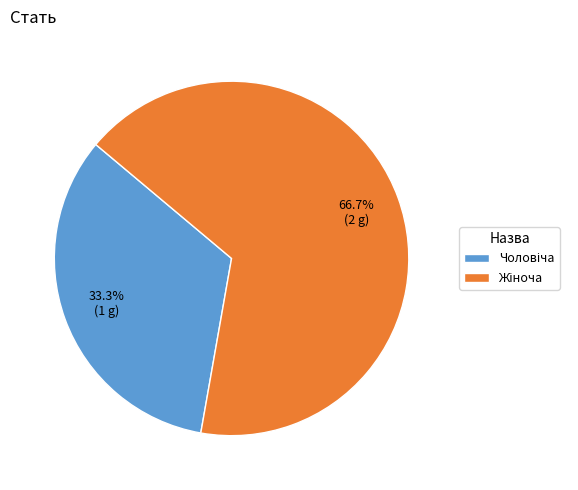

Is there any slice that represents more than half of the pie?

Yes